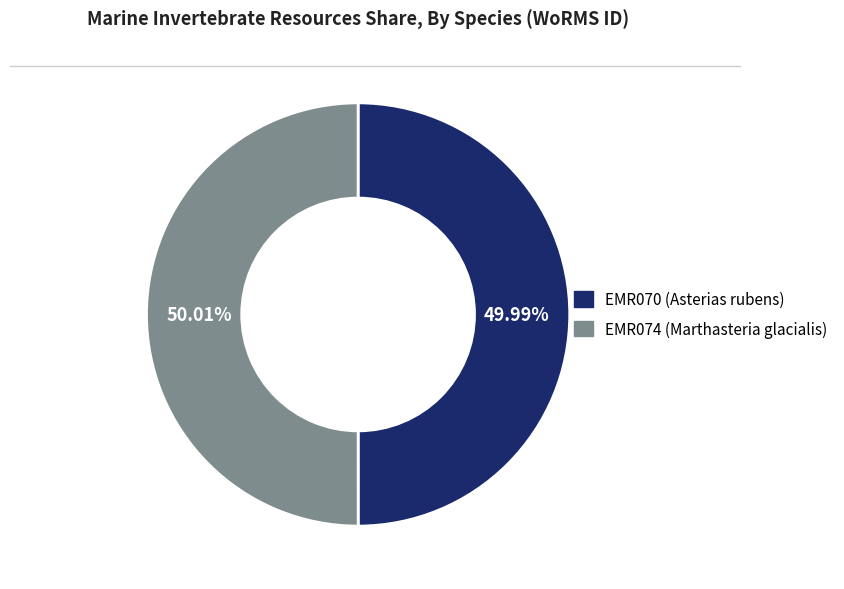

What is the ratio of the value at EMR074 (Marthasteria glacialis) to the value at EMR070 (Asterias rubens)?

1.0